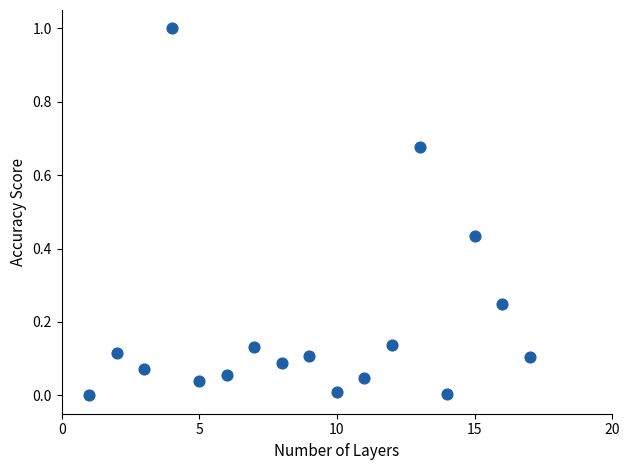

What is the range of X values (max minus min)?

16.0